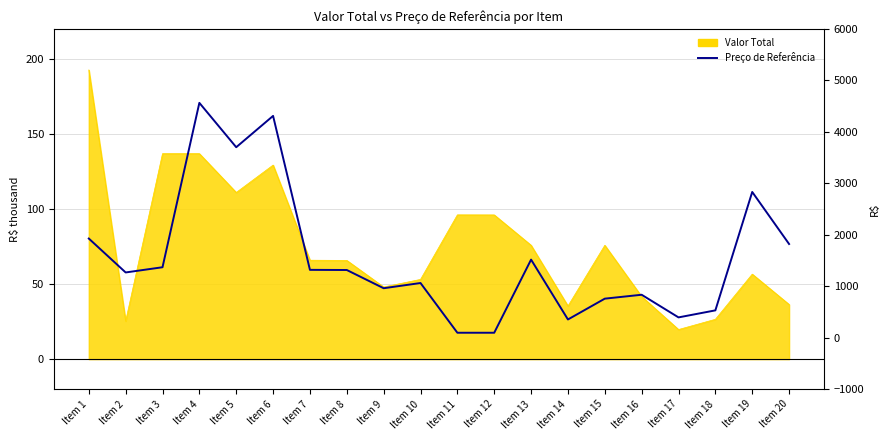

Read the value at Item 12.

96.0